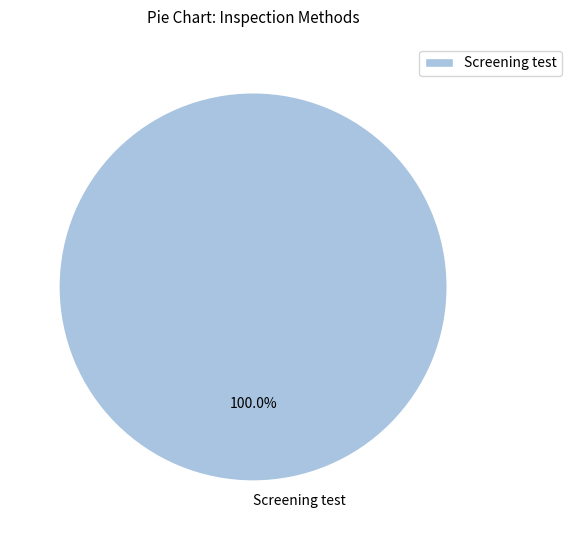

Which category accounts for the majority?

Screening test